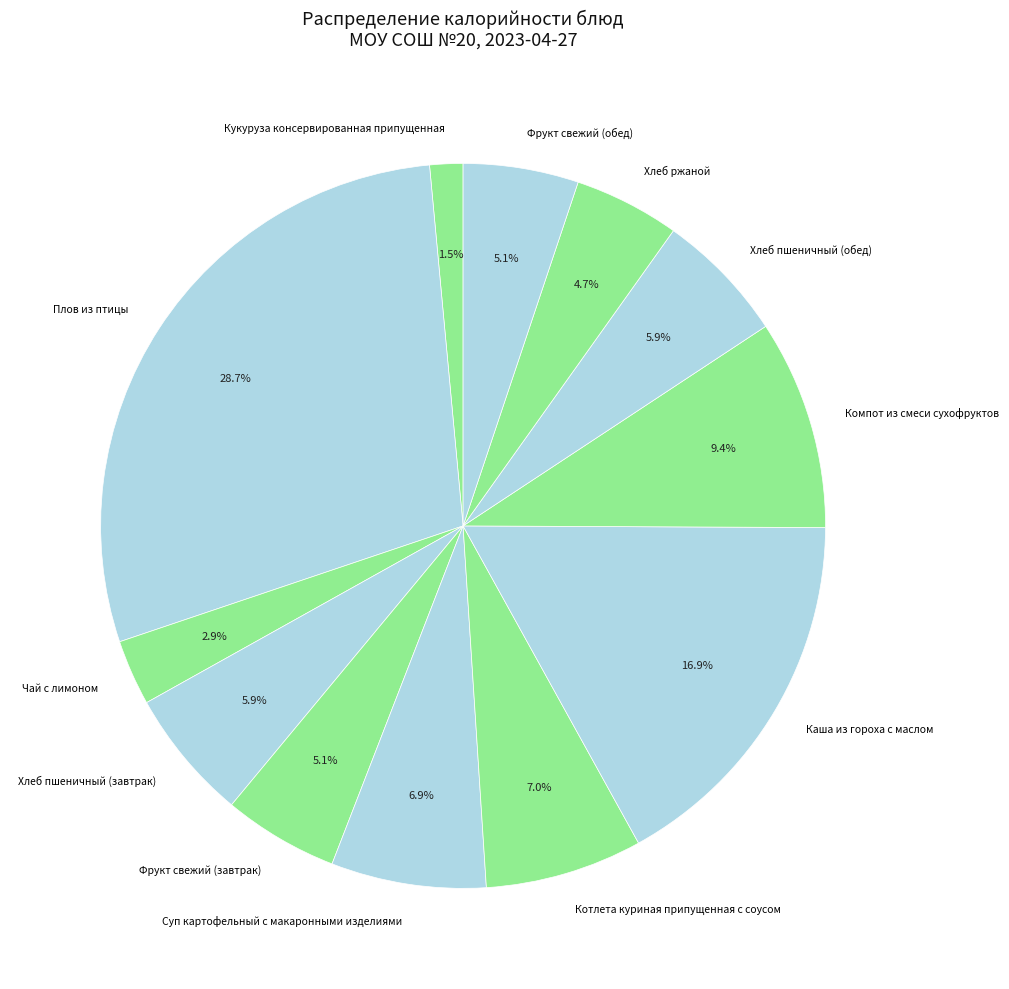

Does any single category account for the majority?

No